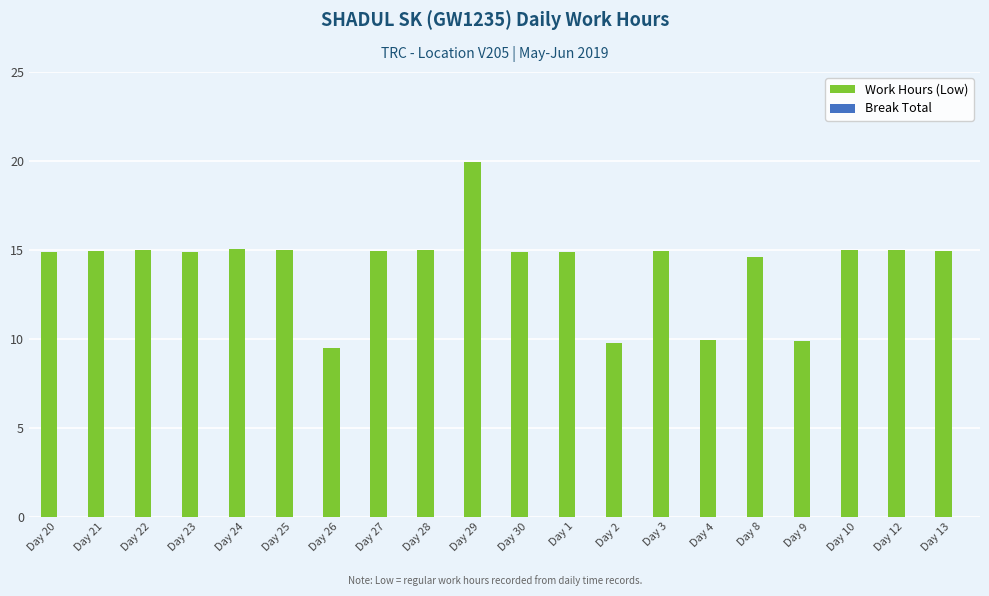

Where does the data first go above 14?

Day 20